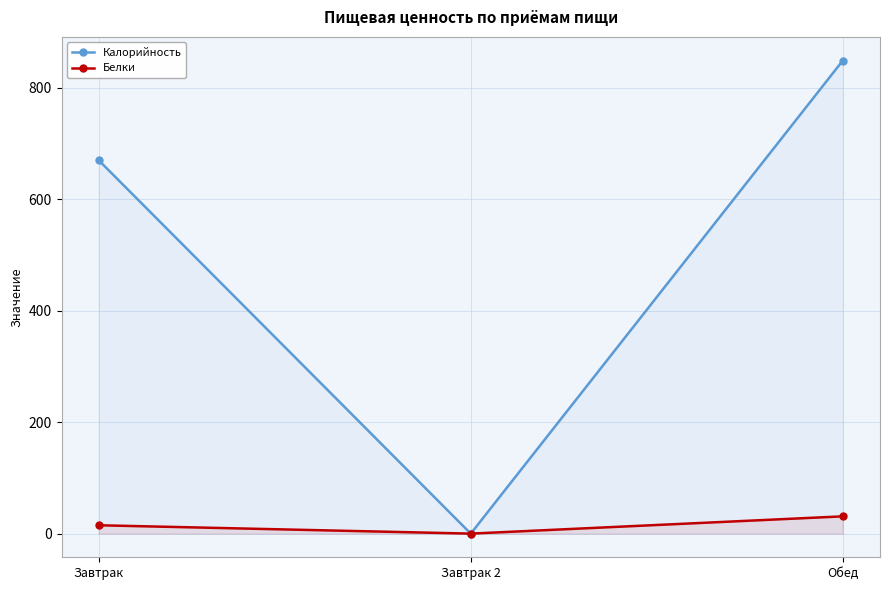

At Завтрак, list the series in order from largest to smallest.

Калорийность, Белки